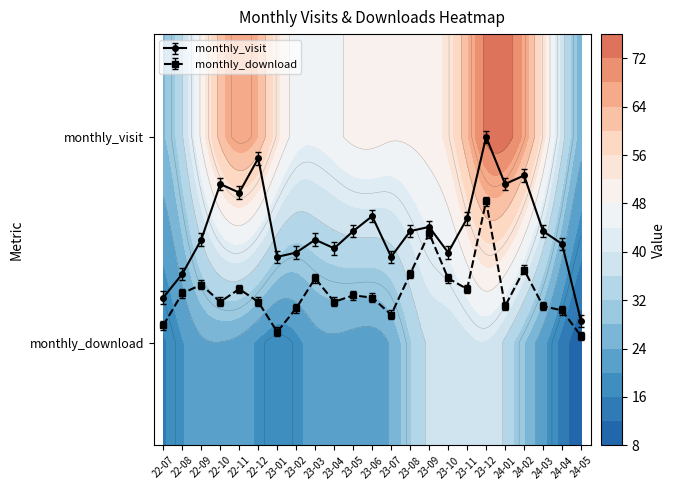

At which label is monthly_visit closest to 0?

24-05